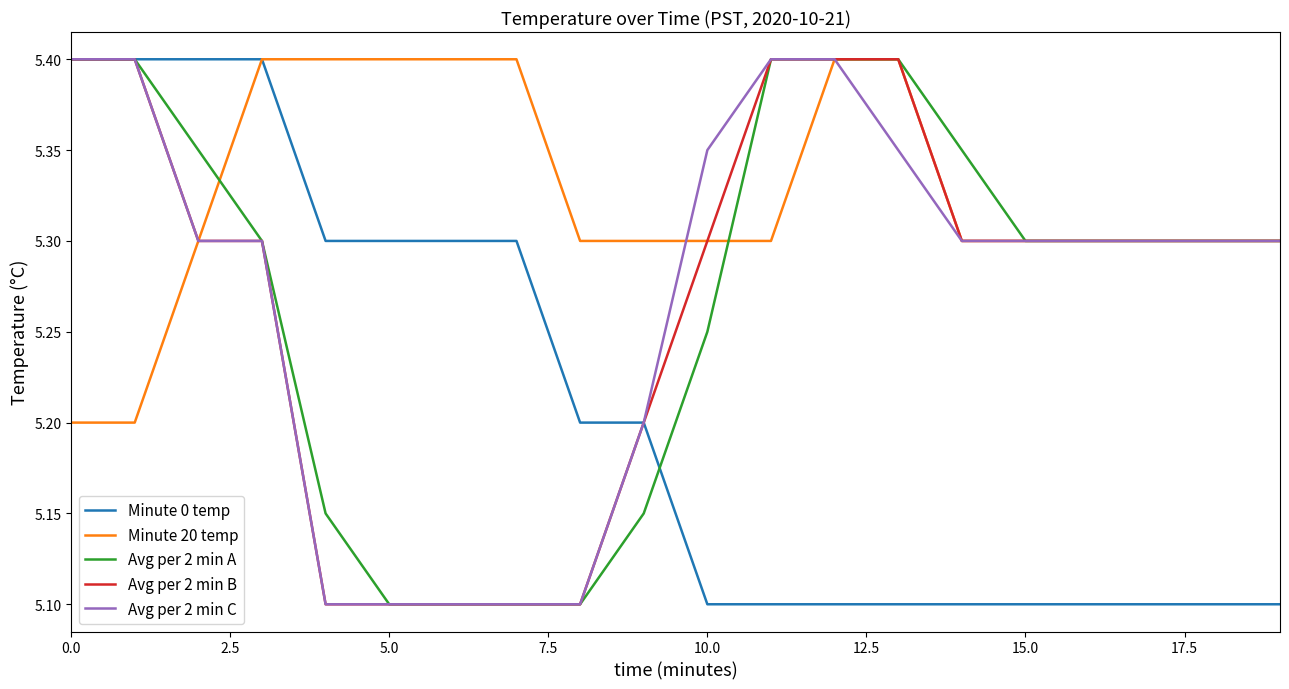

What is the minimum value for Minute 0 temp?

5.1